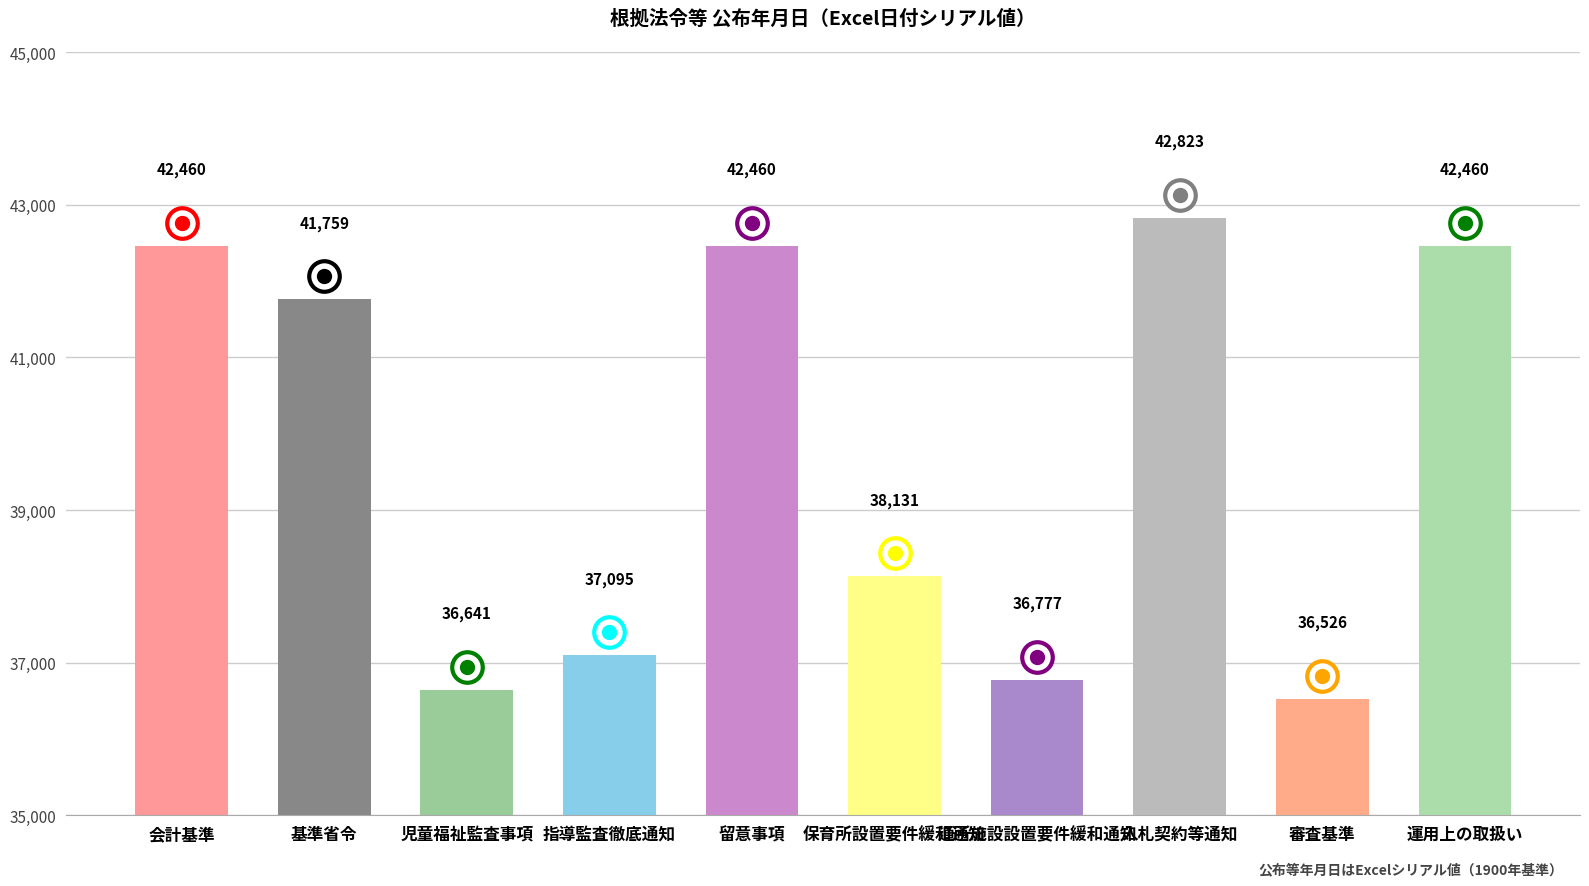

True or false: the data shows 36641 at 児童福祉監査事項.

True